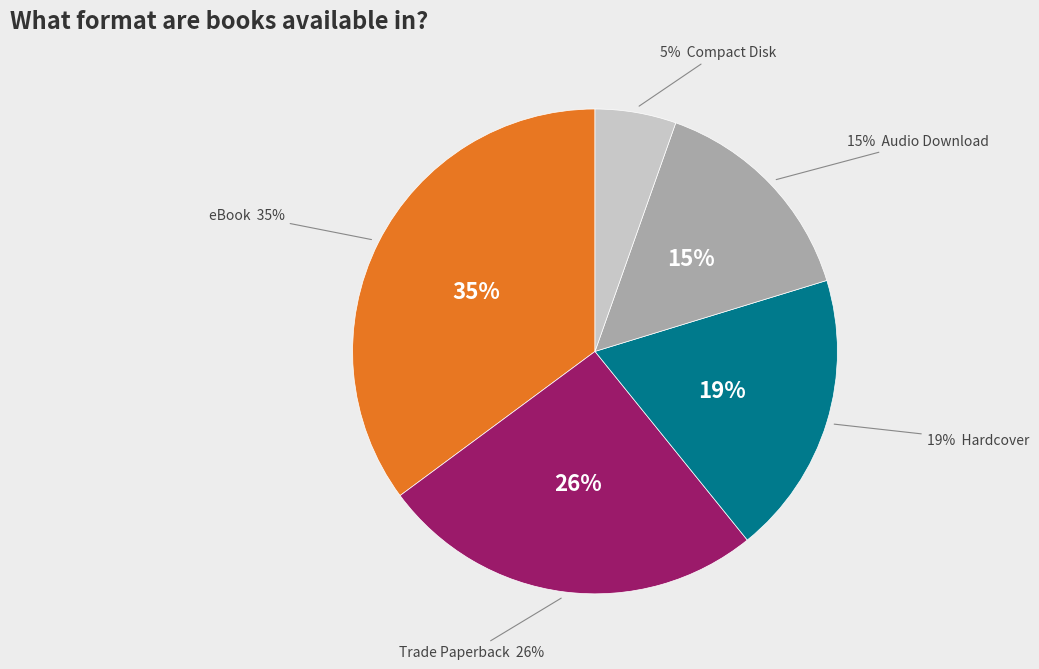

Is it true that eBook is 46% of the pie?

False